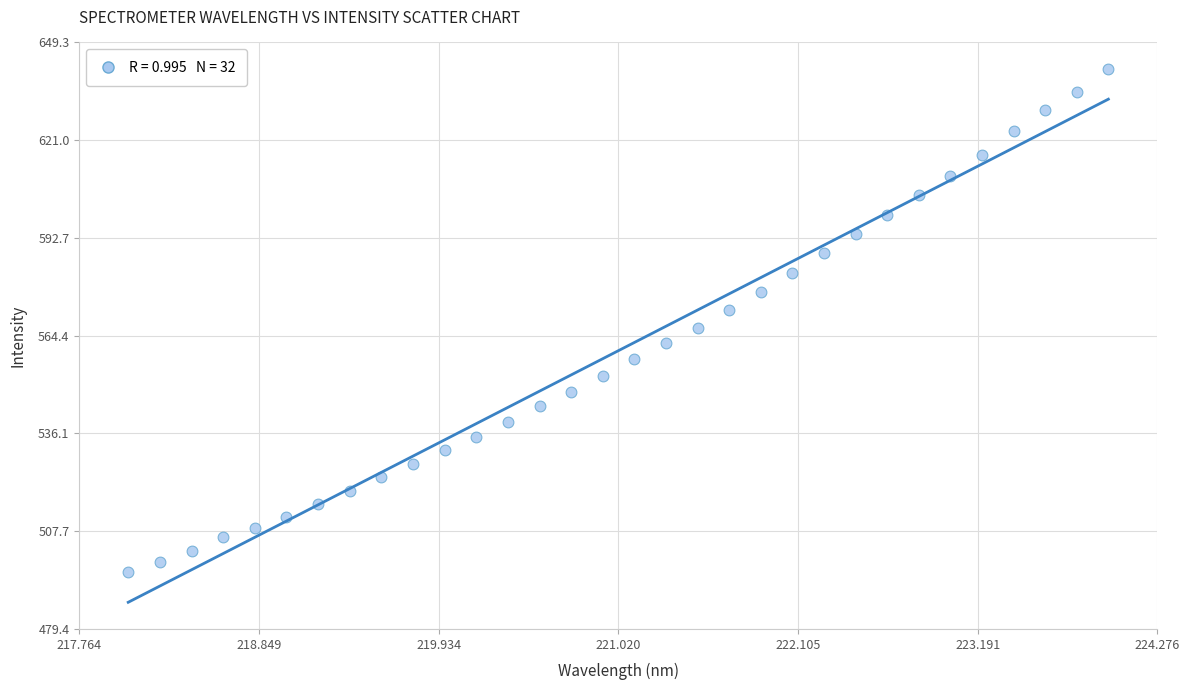

What is the range of X values (max minus min)?

5.9